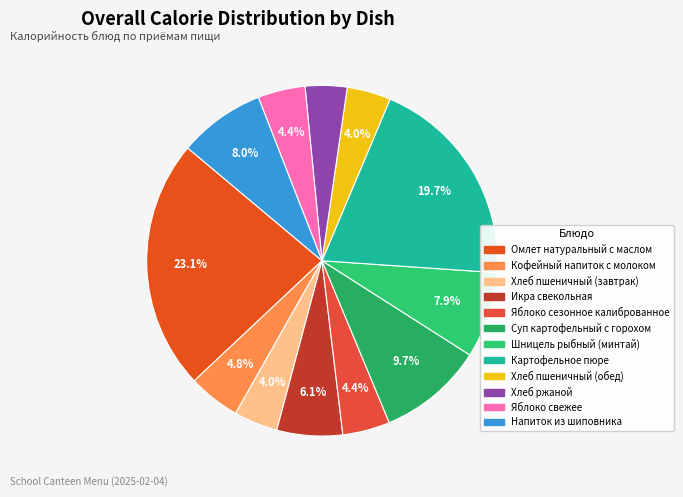

What is the ratio of the value at Яблоко сезонное калиброванное to the value at Хлеб пшеничный (обед)?

1.1